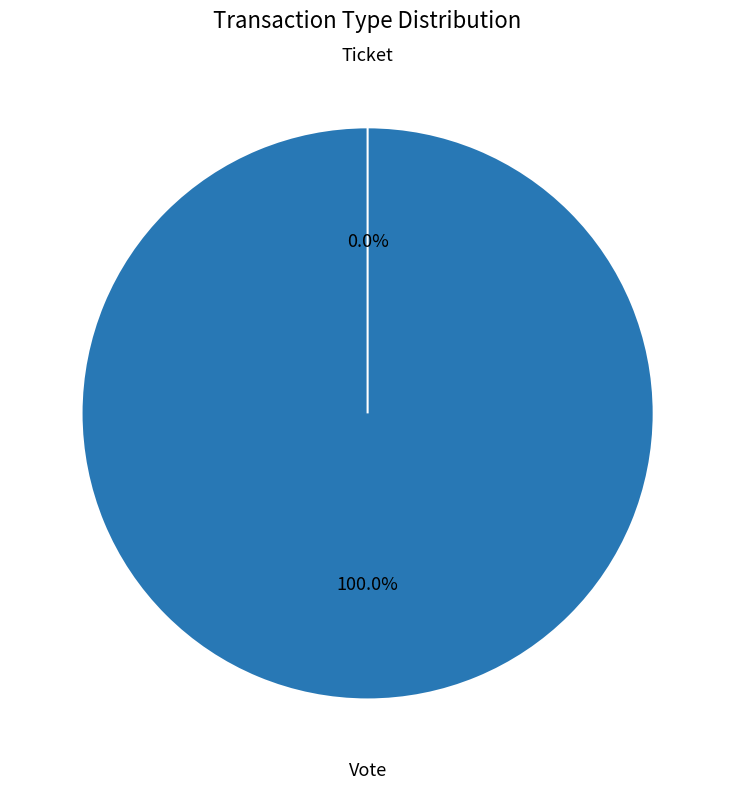

To the nearest percent, what portion does Vote represent?

100%